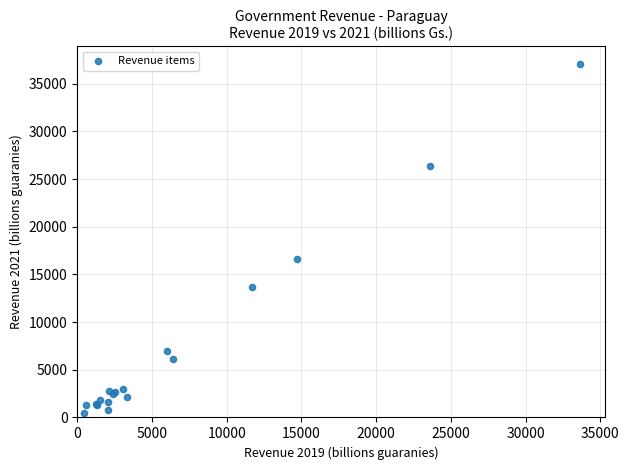

What Y value in the scatter plot is closest to 18769?

16616.1